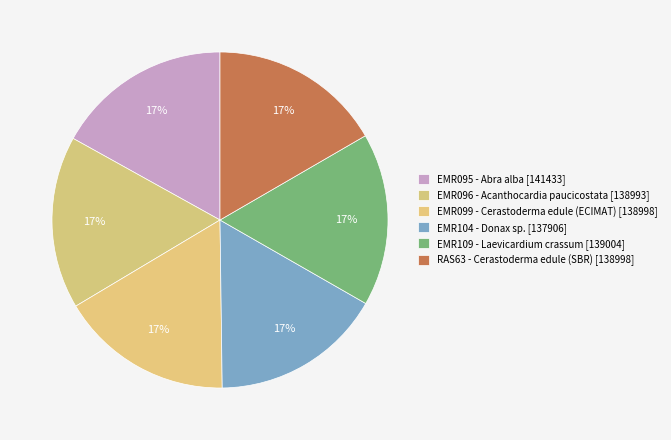

How many segments does this pie chart have?

6